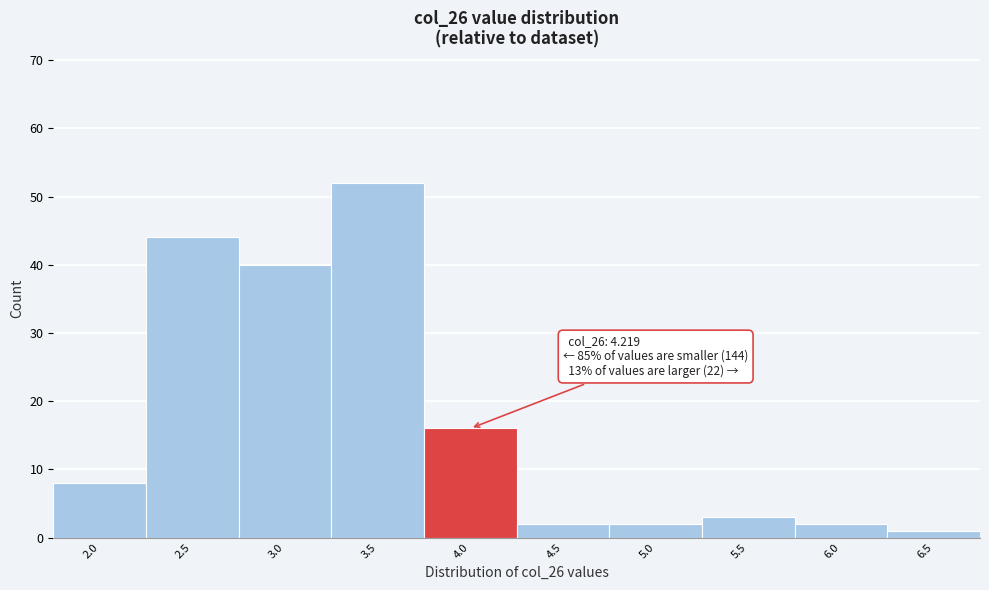

Reading right to left, transcribe all the data shown in this chart.

6.5=1	6.0=2	5.5=3	5.0=2	4.5=2	4.0=16	3.5=52	3.0=40	2.5=44	2.0=8